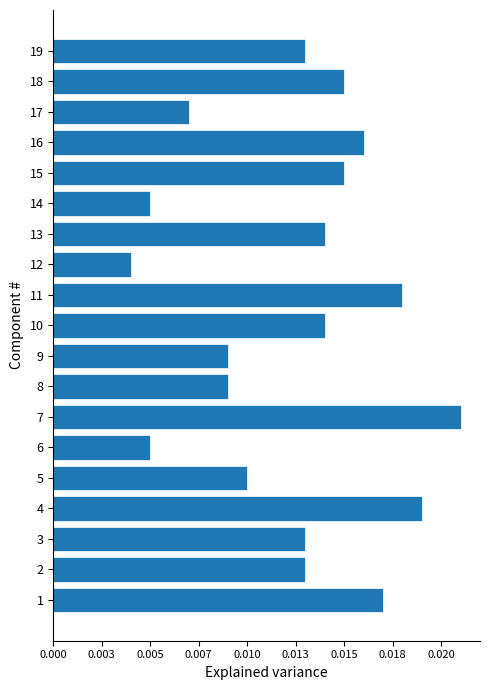

Are the bars horizontal?

Yes